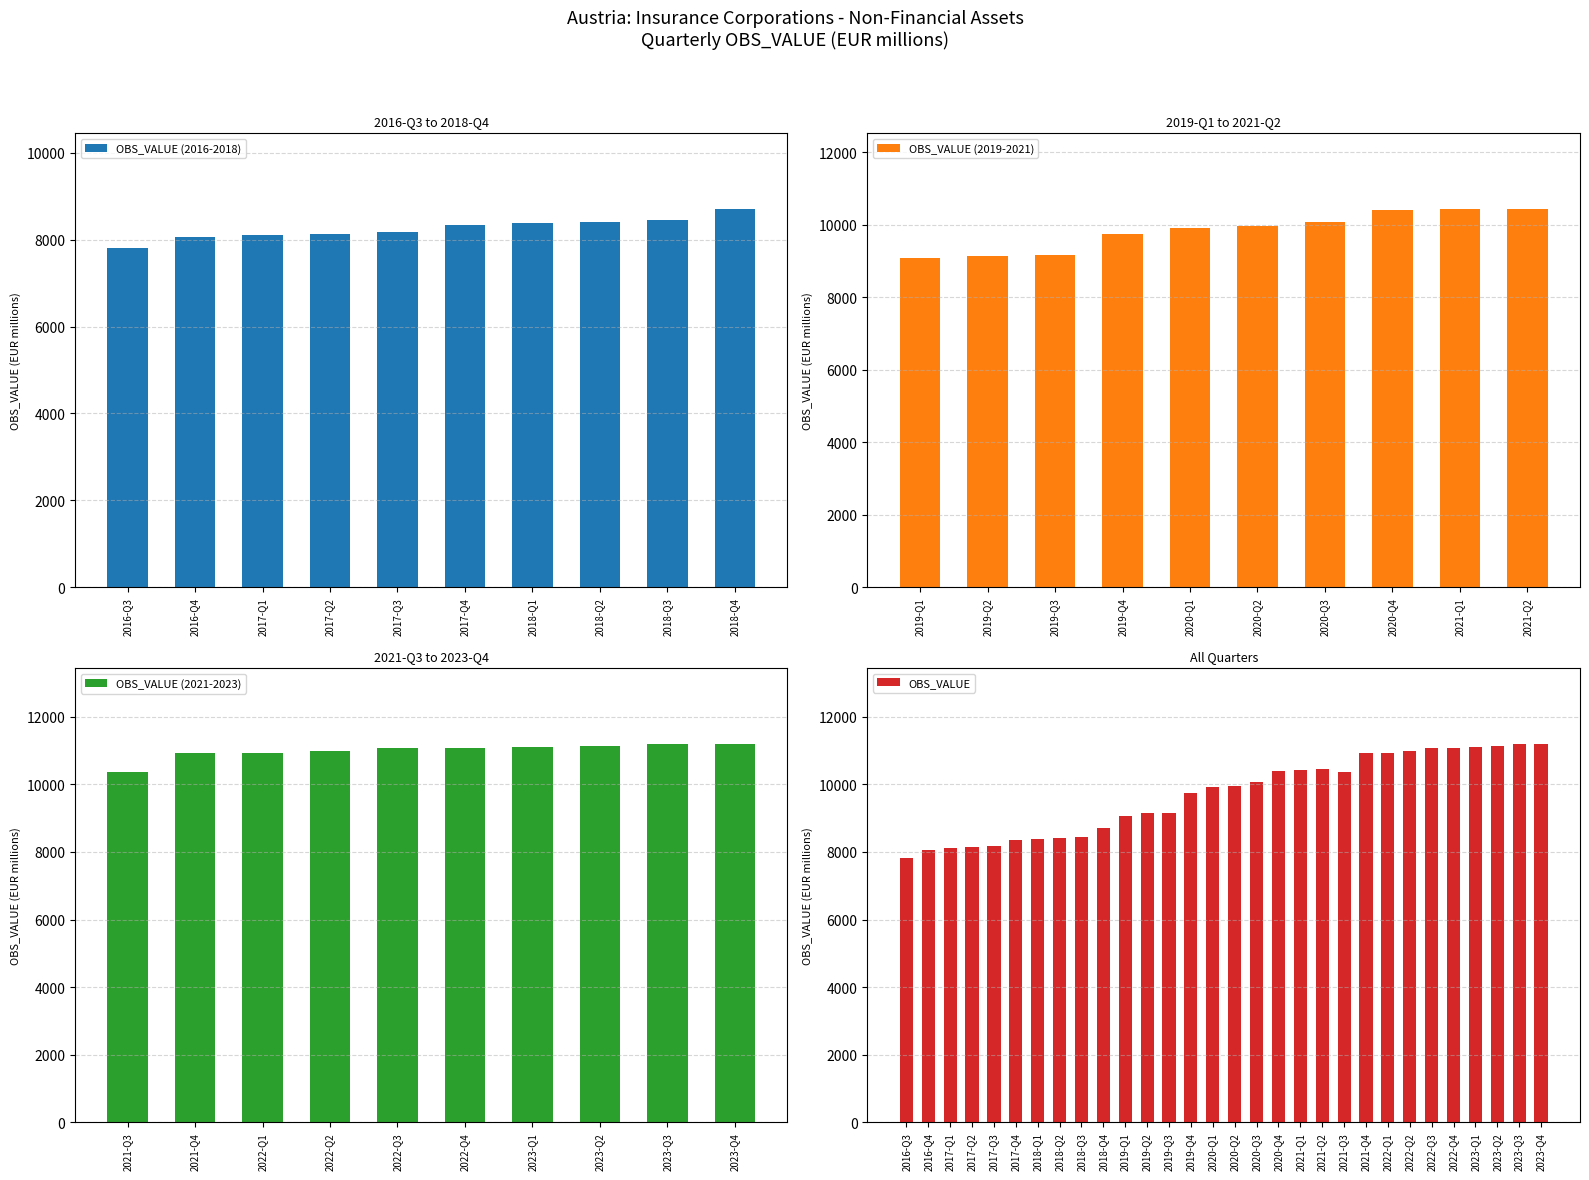

What position from the left is 2018-Q3?

9